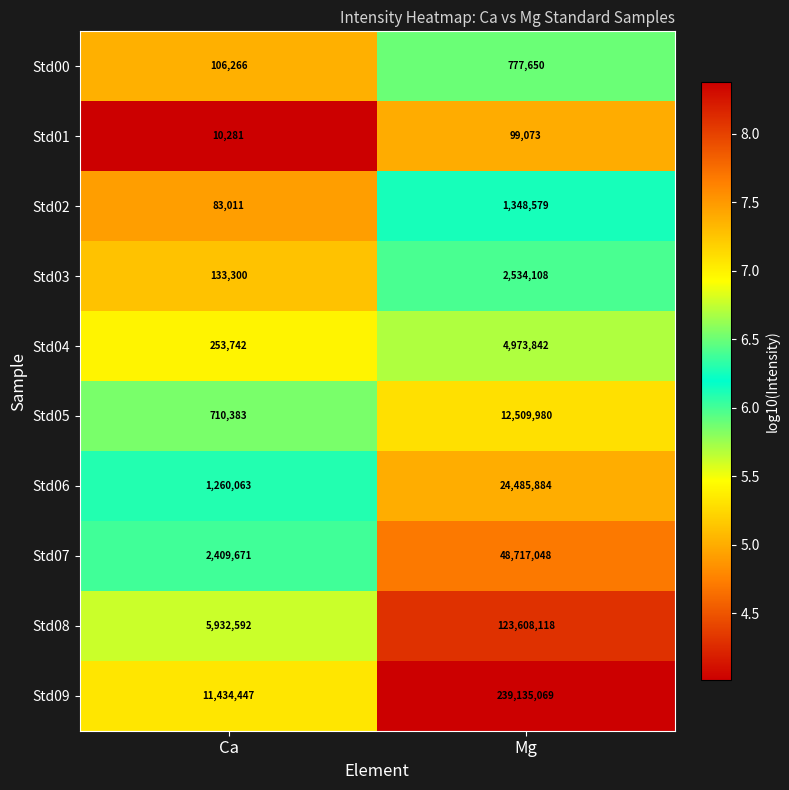

What is the smallest value displayed?

10281